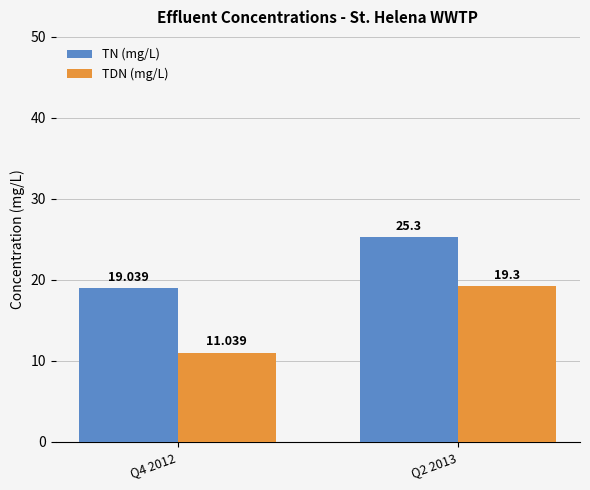

What is the smallest value displayed?

11.0